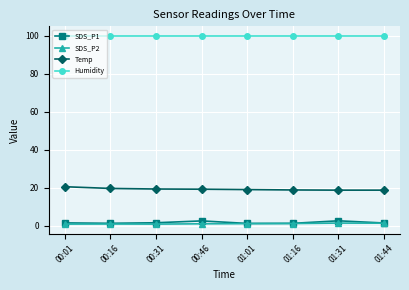

List the series in order of their peak value, highest first.

Humidity, Temp, SDS_P1, SDS_P2